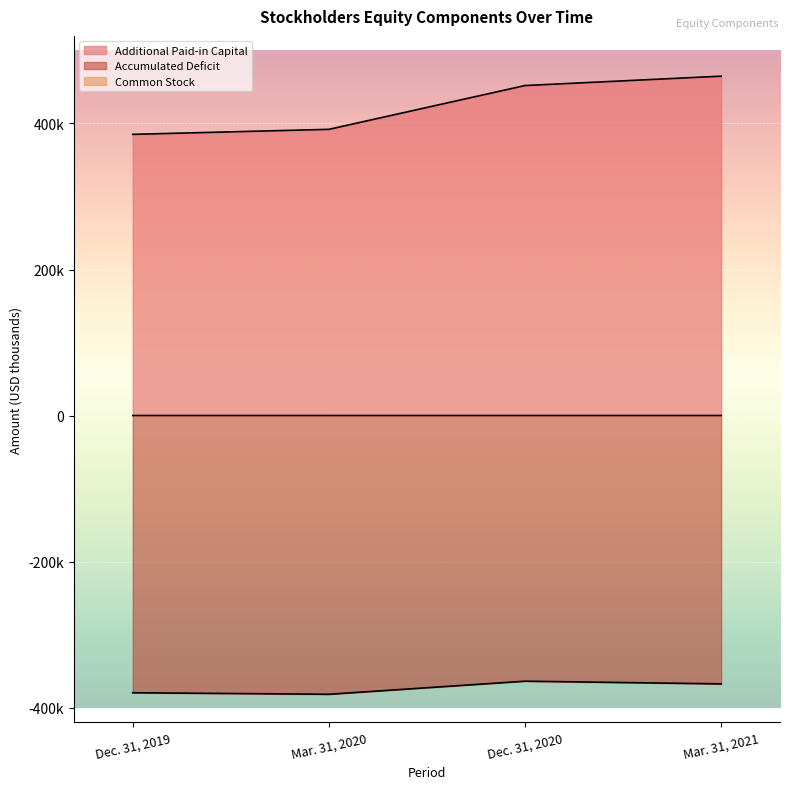

True or false: Common Stock has more than 0 points higher than both neighbors.

False